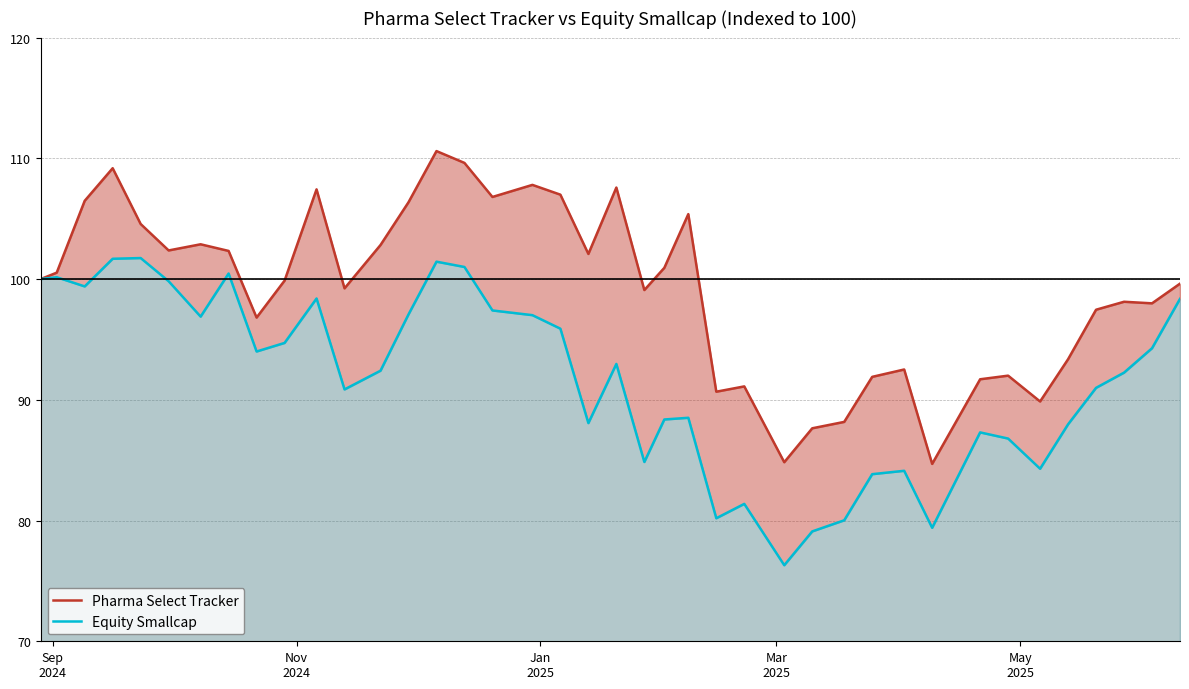

How many categories are shown in the chart?

40